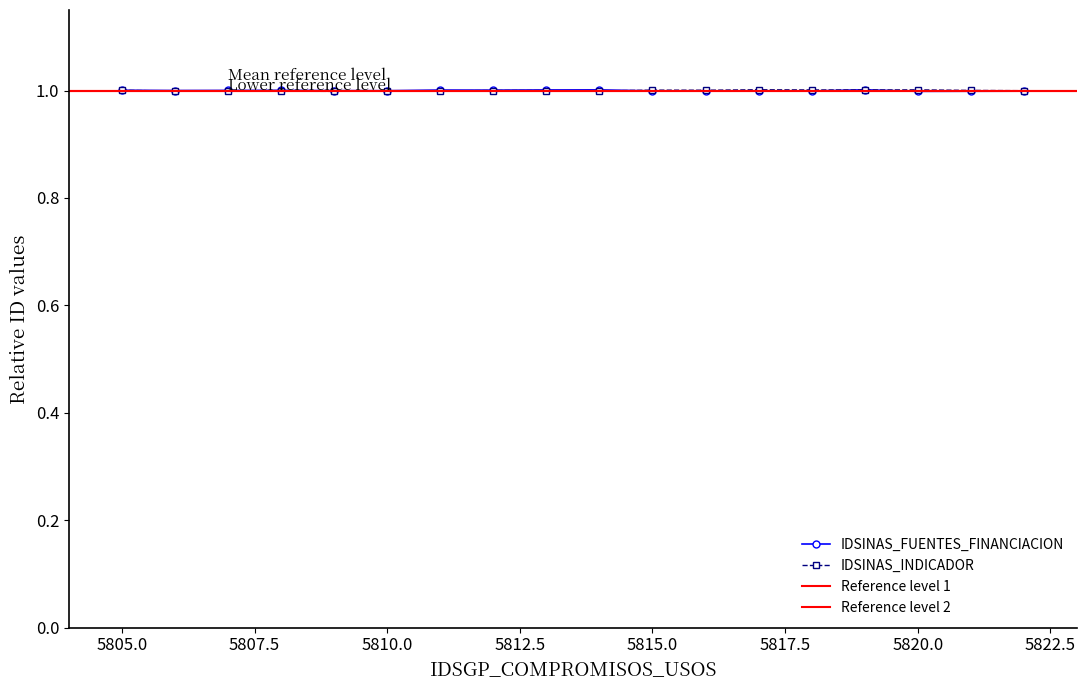

What is the highest value of the IDSINAS_FUENTES_FINANCIACION series?

1.0